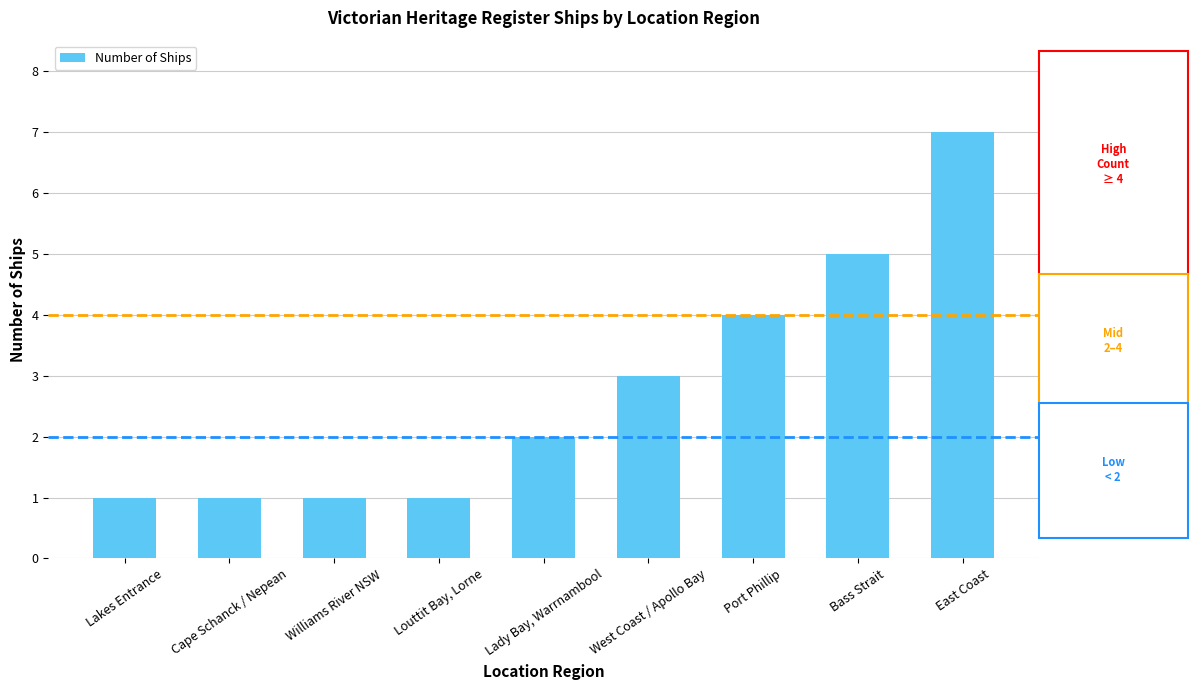

What is the minimum value shown in the chart?

1